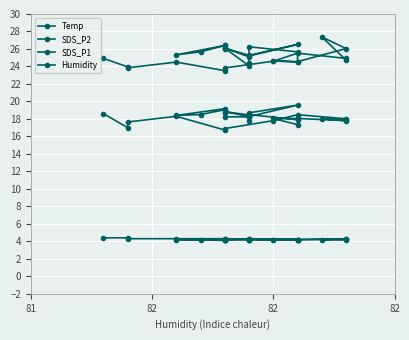

What is the maximum value for SDS_P1?

27.4